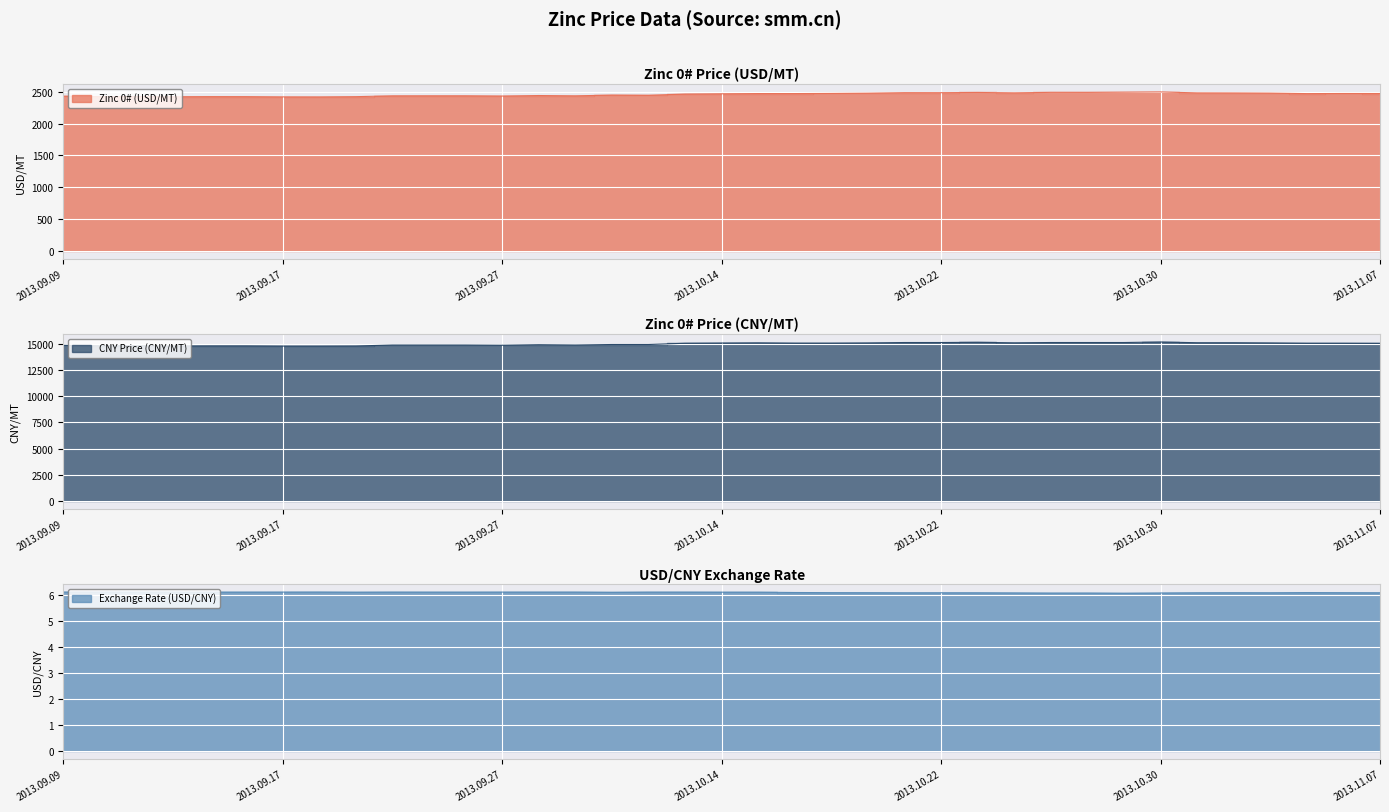

In CNY Price (CNY/MT), how many points are lower than both neighbors (excluding endpoints)?

4